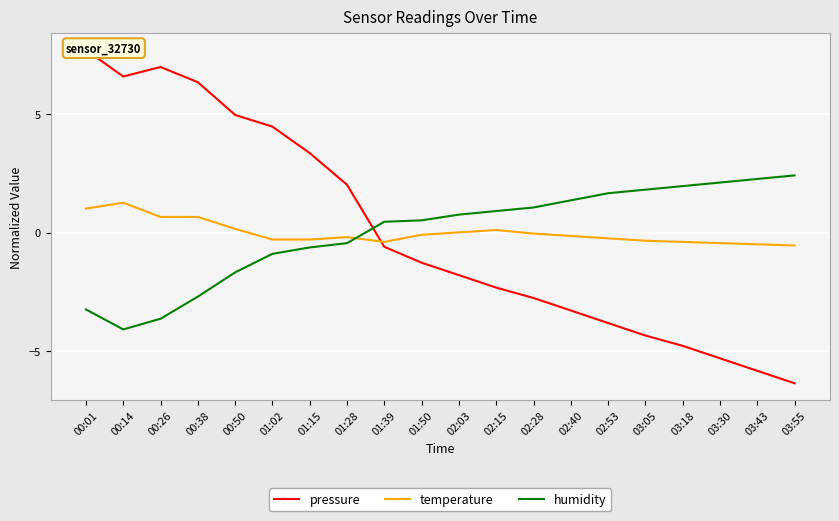

How many values in pressure are above zero?

8